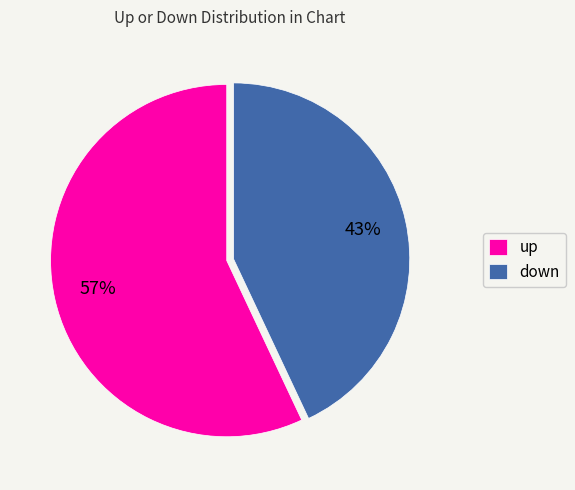

Rank the categories by value from highest to lowest.

up, down